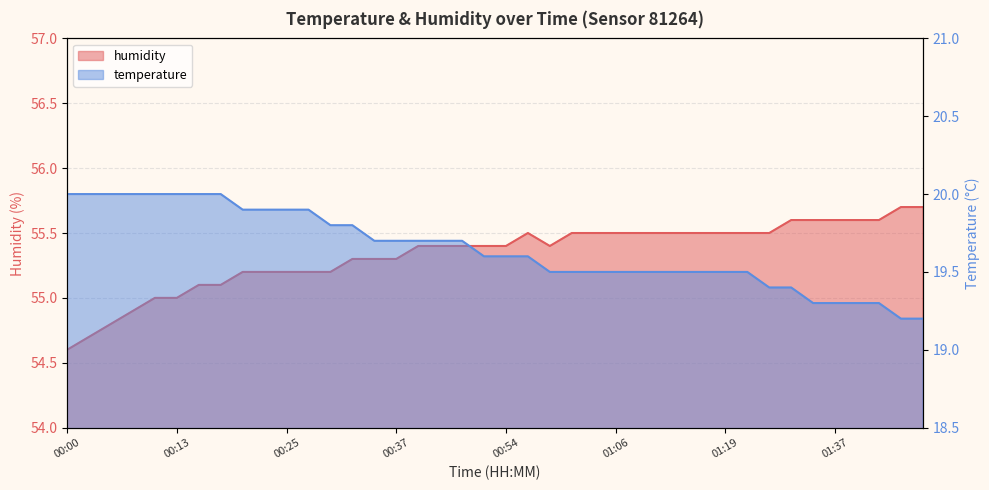

Where is the first local maximum for humidity?

00:56